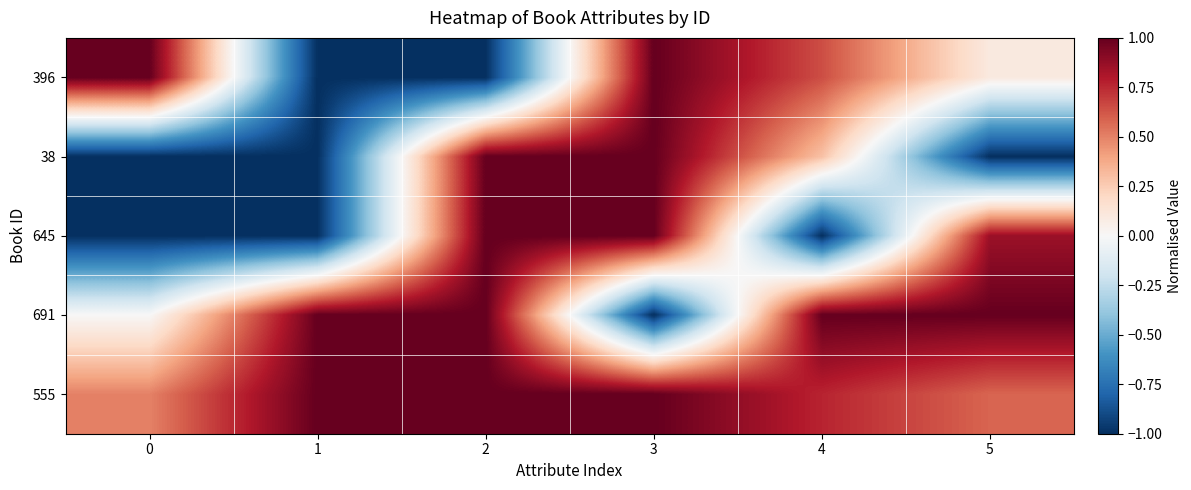

Reading left to right, extract all data points from this chart.

396: 0=1.0	1=-1.0	2=-1.0	3=1.0	4=0.6	5=0.1
38: 0=-1.0	1=-1.0	2=1.0	3=1.0	4=0.3	5=-1.0
645: 0=-1.0	1=-1.0	2=1.0	3=1.0	4=-1.0	5=0.9
691: 0=0.0	1=1.0	2=1.0	3=-1.0	4=1.0	5=1.0
555: 0=0.5	1=1.0	2=1.0	3=1.0	4=0.8	5=0.6